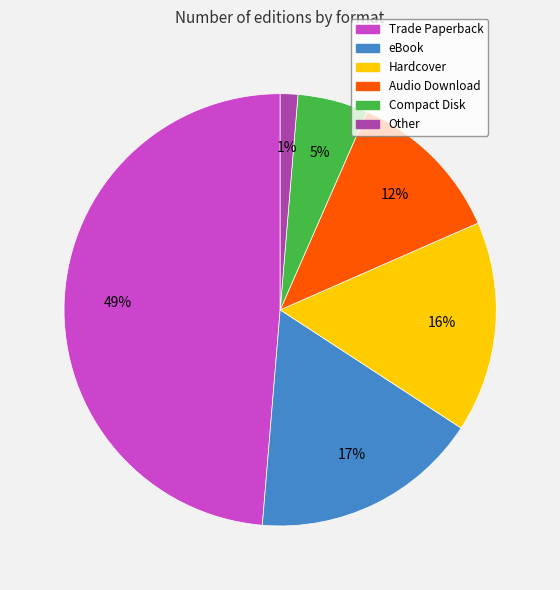

The Compact Disk slice represents 5% of the pie. True or false?

True